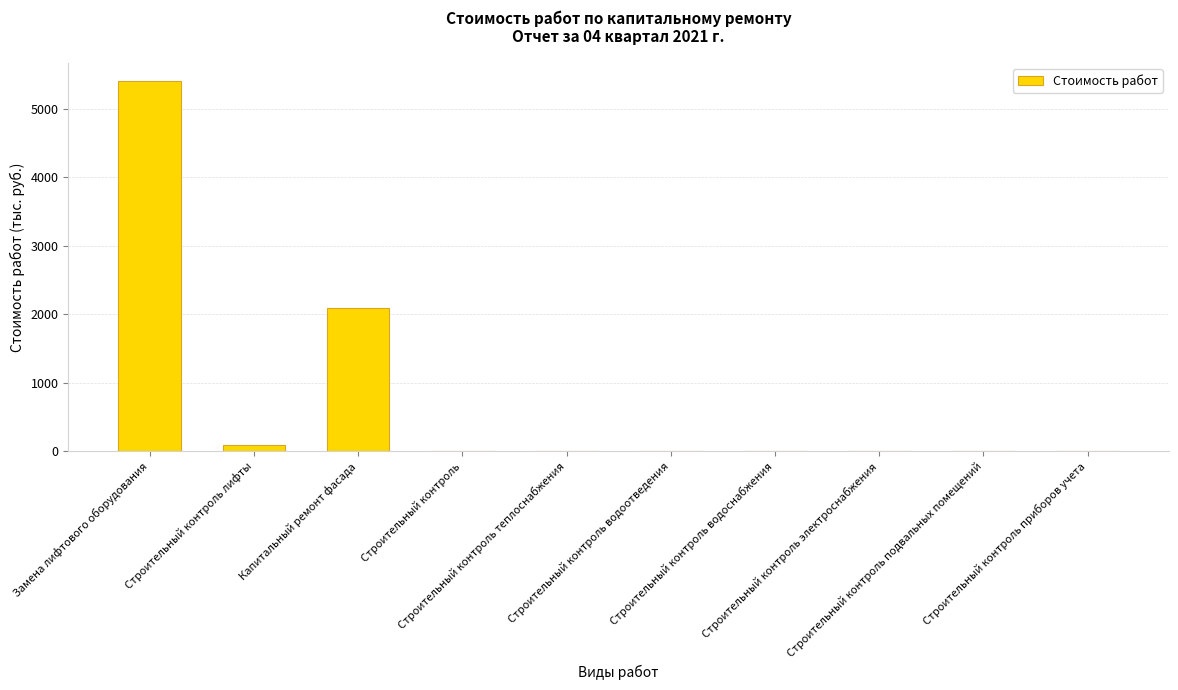

What is the maximum value shown in the chart?

5398.4